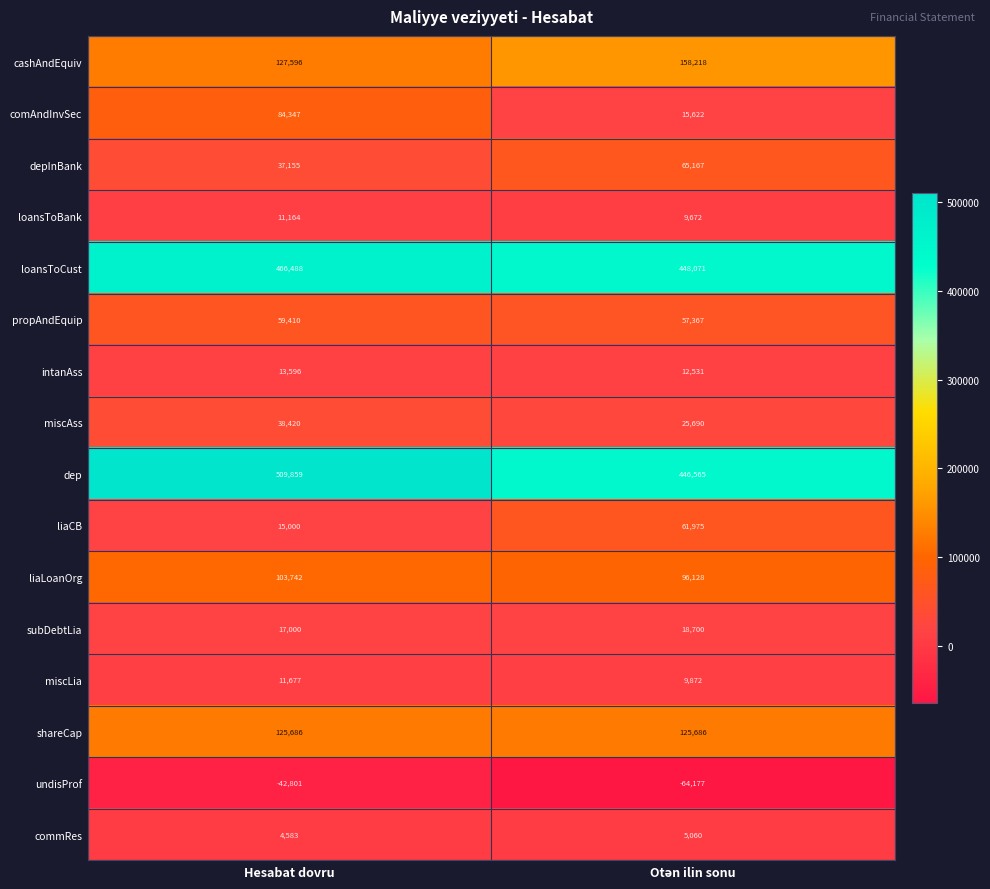

What value does the dep series have at Hesabat dovru?

509859